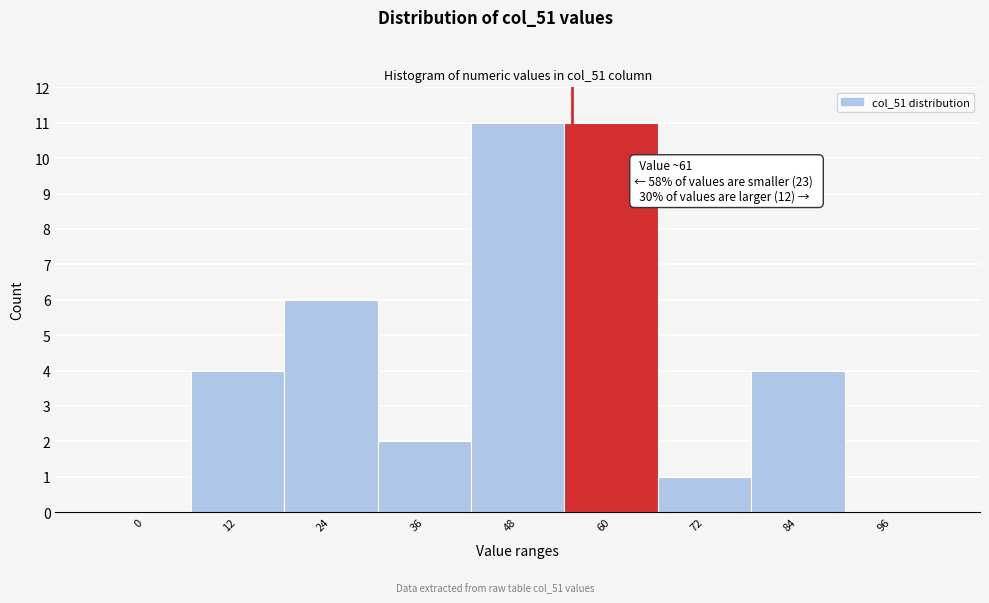

Reading left to right, extract all data points from this chart.

0=0	12=4	24=6	36=2	48=11	60=11	72=1	84=4	96=0